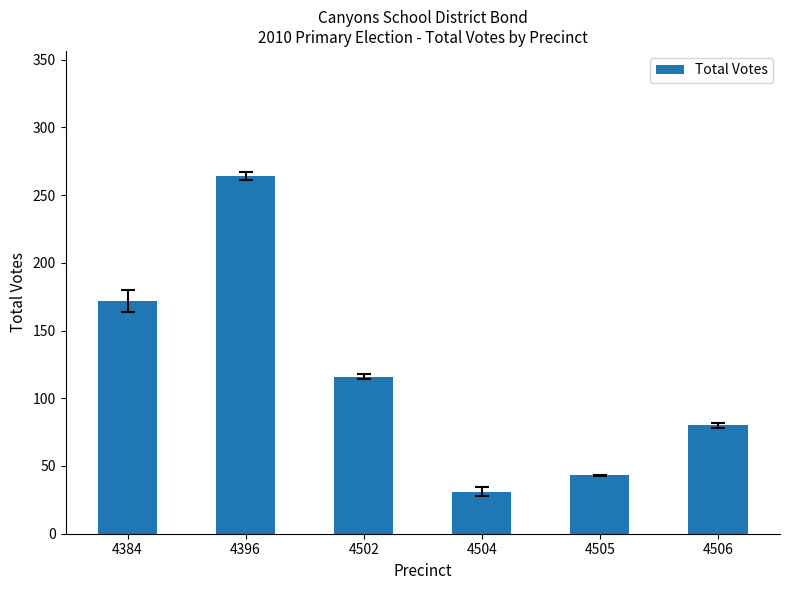

What is the value of the 3rd bar from the left?

116